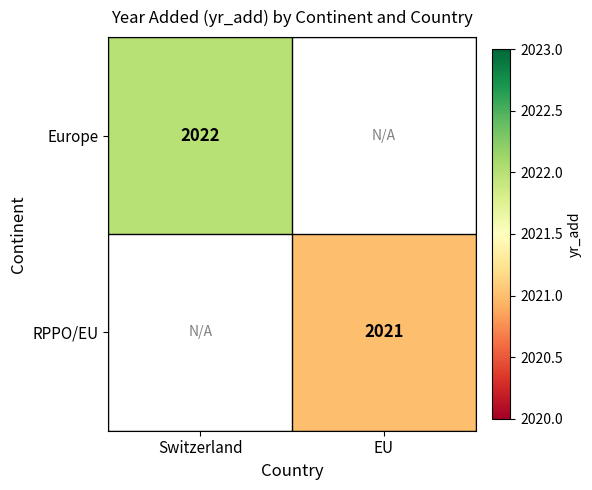

How many series are shown in this chart?

2